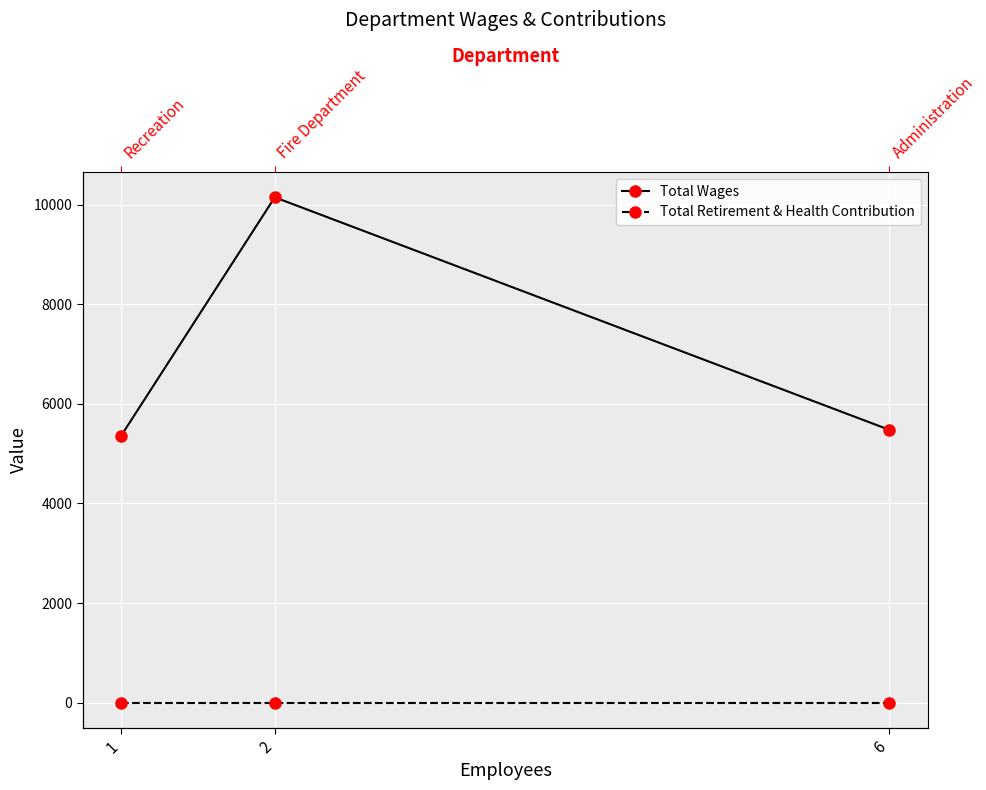

Reading left to right, list all the values displayed in this chart.

Total Wages: 1=5358	2=10145	6=5477
Total Retirement & Health Contribution: 1=0	2=0	6=0